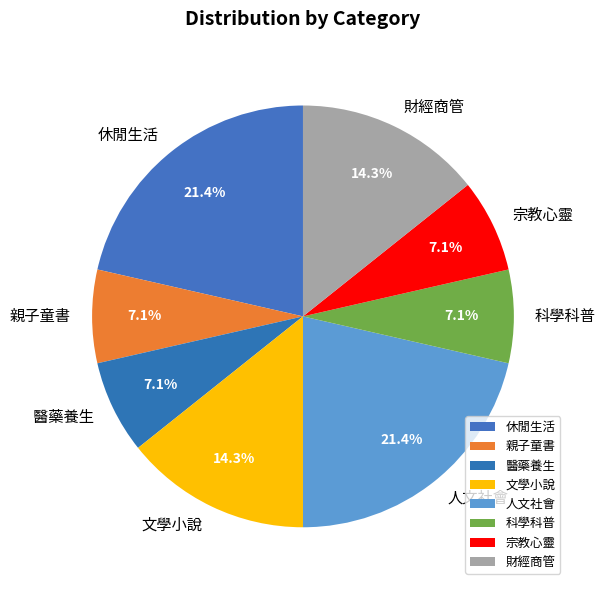

What percentage is NOT represented by 人文社會?

78.6%